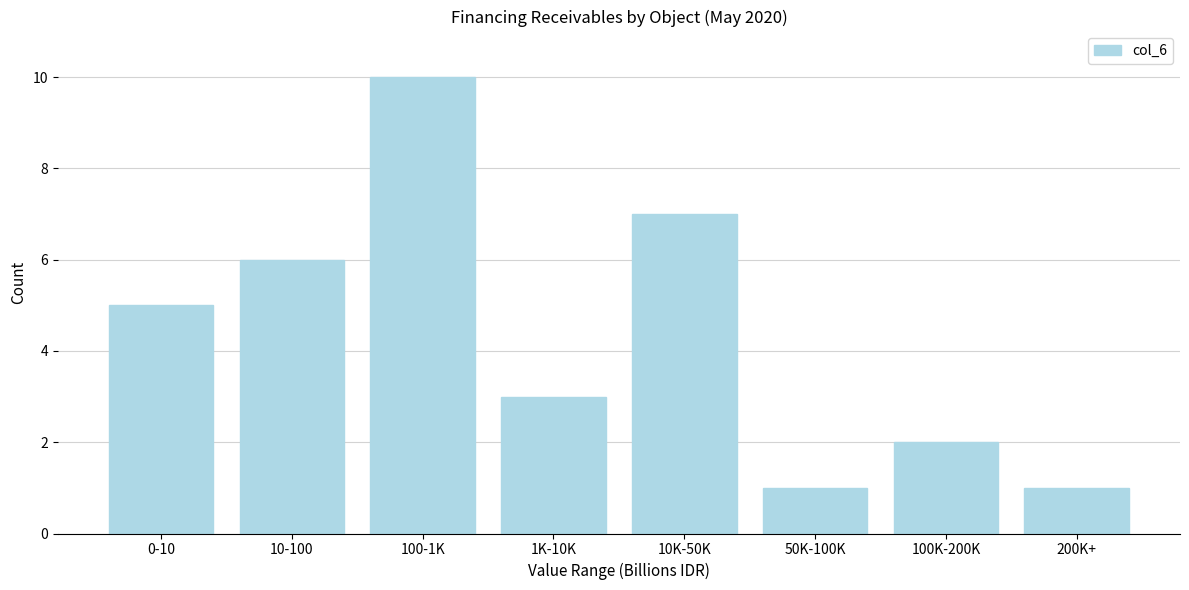

Reading left to right, transcribe all the data shown in this chart.

5	6	10	3	7	1	2	1